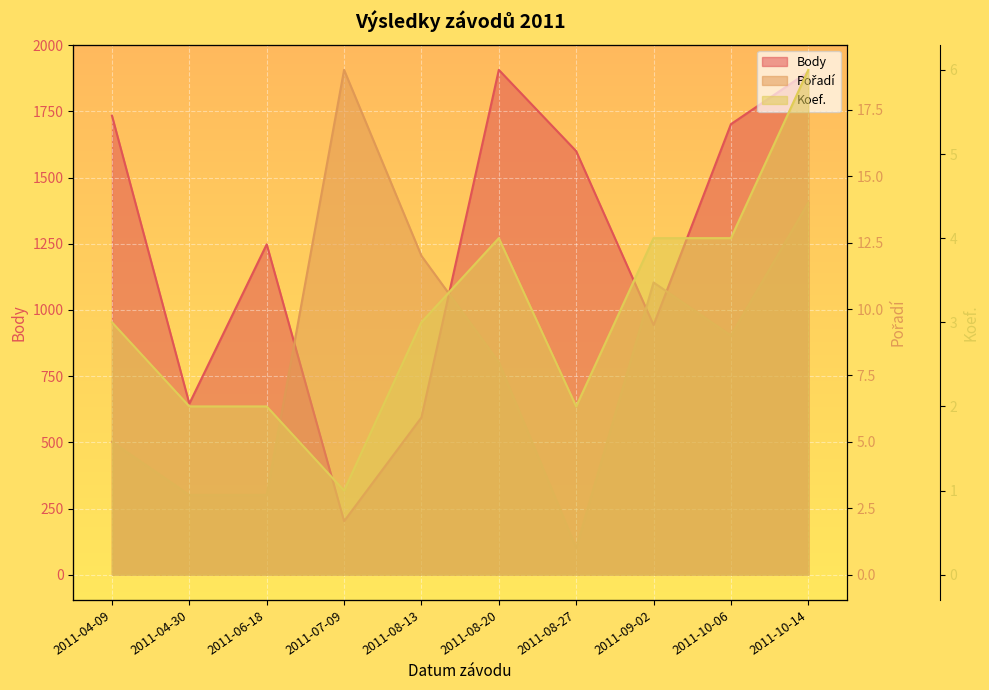

Which series has the widest spread of values?

Body